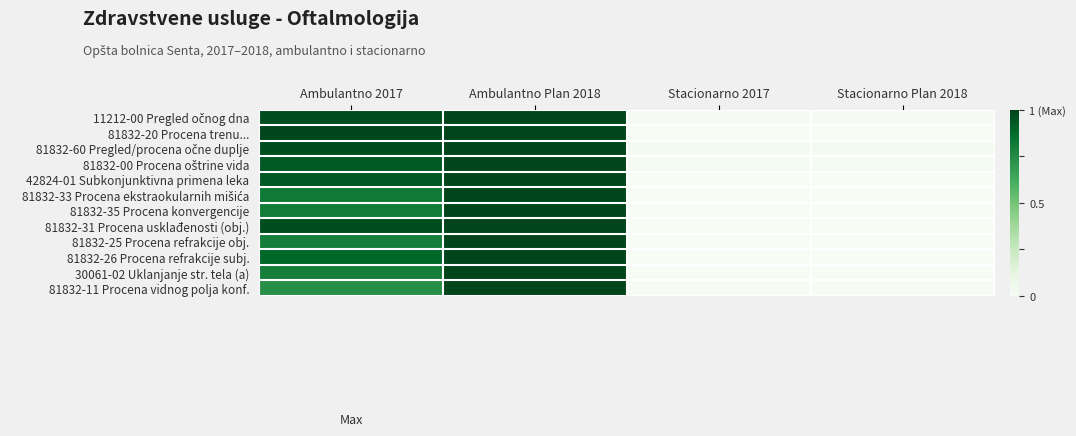

At how many categories does at least one series exceed 0?

4